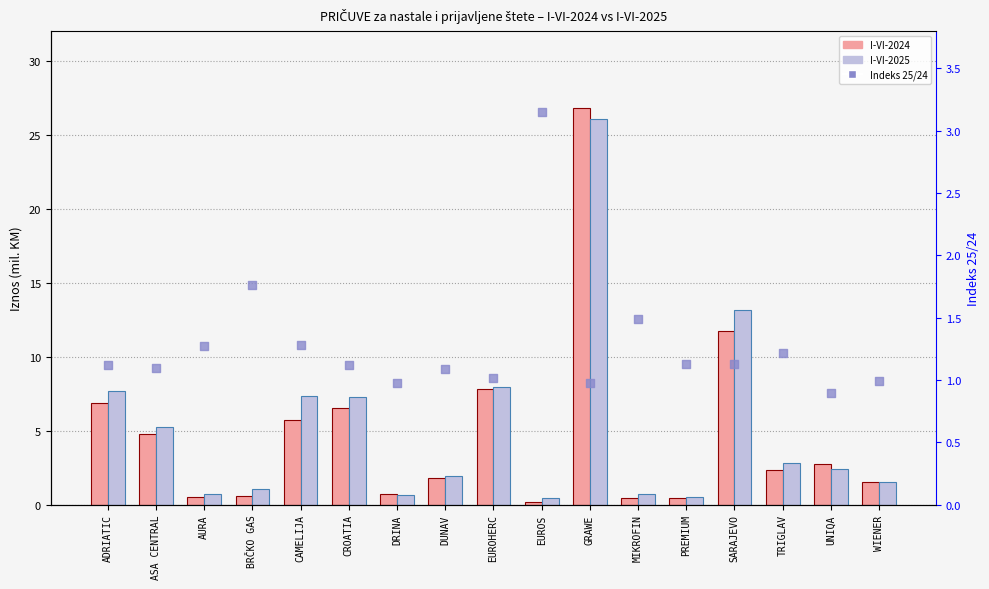

At which category is the sum across all series the highest?

GRAWE